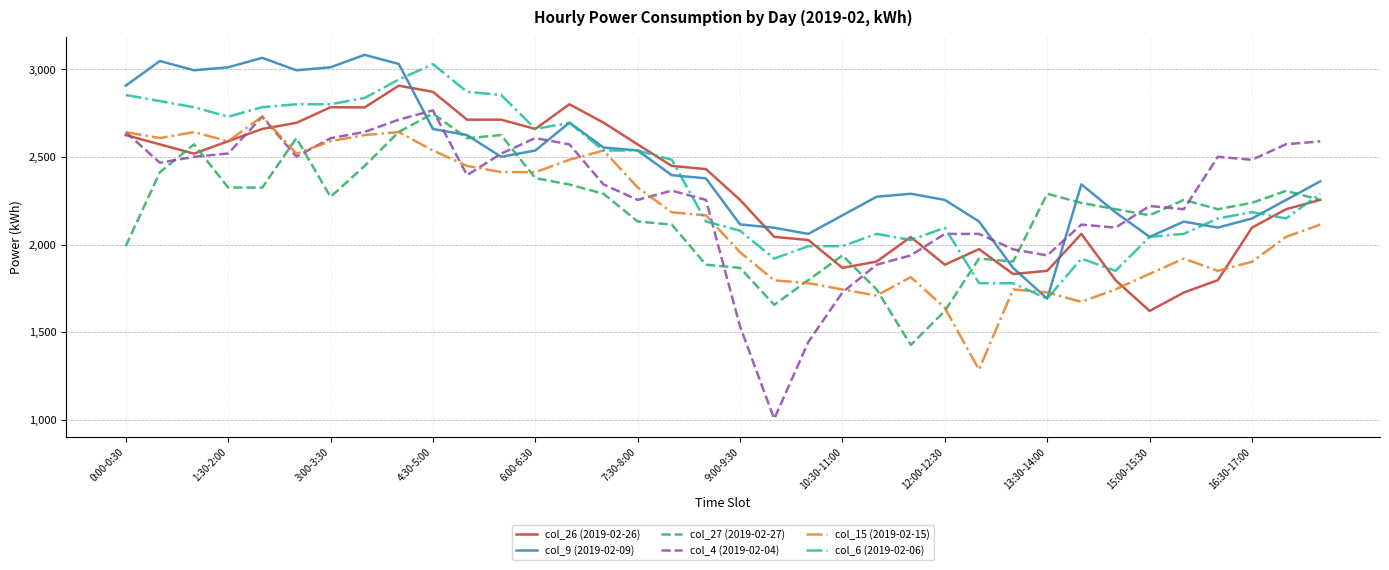

What is the minimum value shown in the chart?

1005